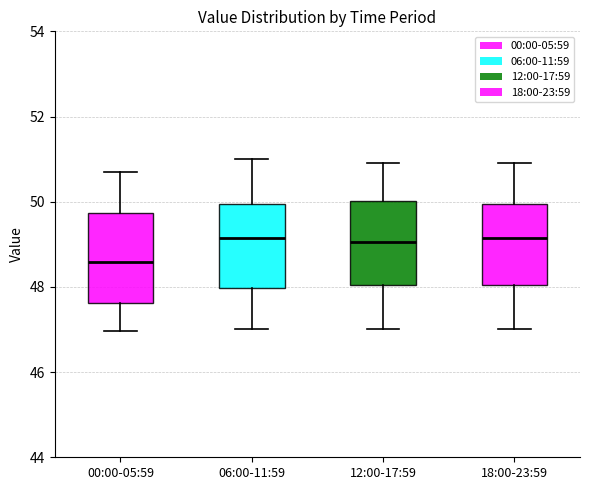

Reading left to right, read every box against the y-axis: the position of its median line, the range the box covers, and the ends of its whiskers. The values are not printed on the chart, so give them approximately, as read against the axis.

00:00-05:59: median 48.6, box 47.6 to 49.8, whiskers 47.0 to 50.8
06:00-11:59: median 49.2, box 48.0 to 50.0, whiskers 47.0 to 51.0
12:00-17:59: median 49.0, box 48.0 to 50.0, whiskers 47.0 to 51.0
18:00-23:59: median 49.2, box 48.0 to 50.0, whiskers 47.0 to 51.0